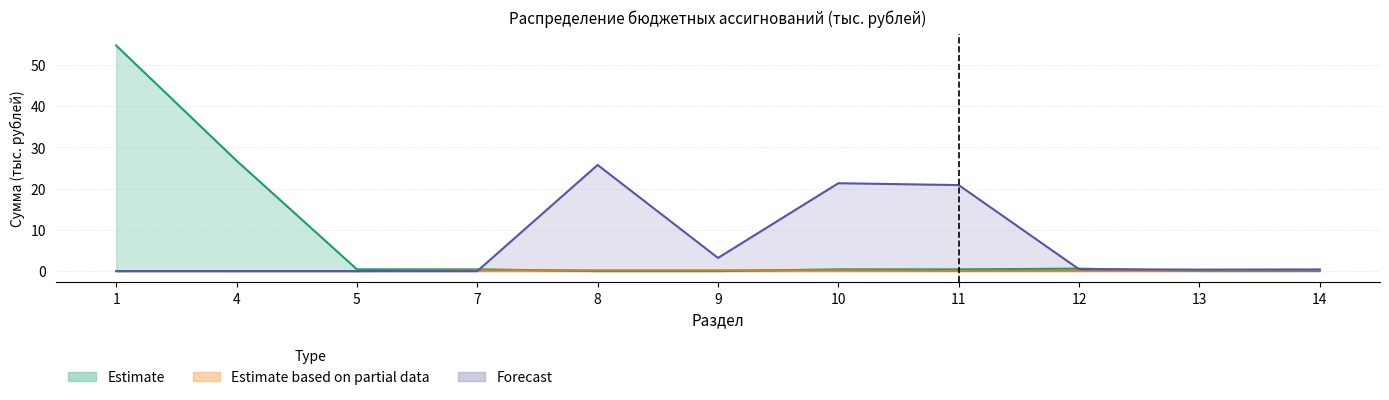

At which label does Estimate reach its peak?

1